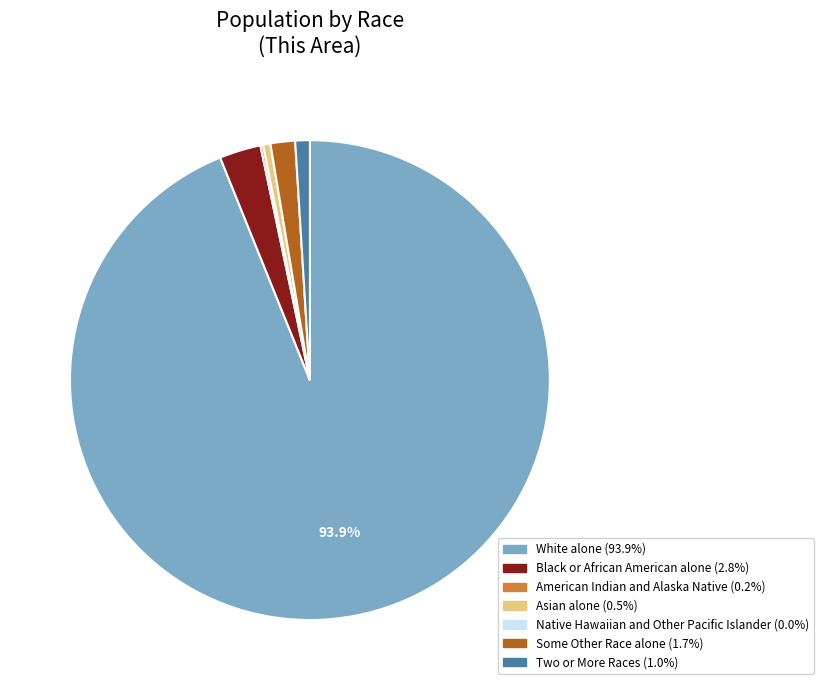

Is there a majority slice in this chart?

Yes